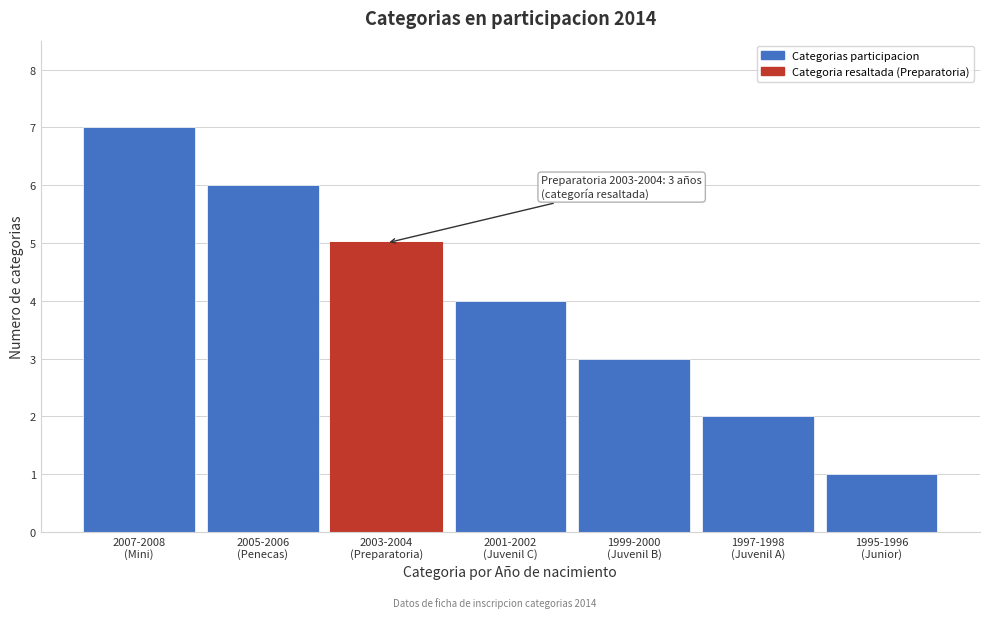

Reading left to right, transcribe all the data shown in this chart.

7	6	5	4	3	2	1